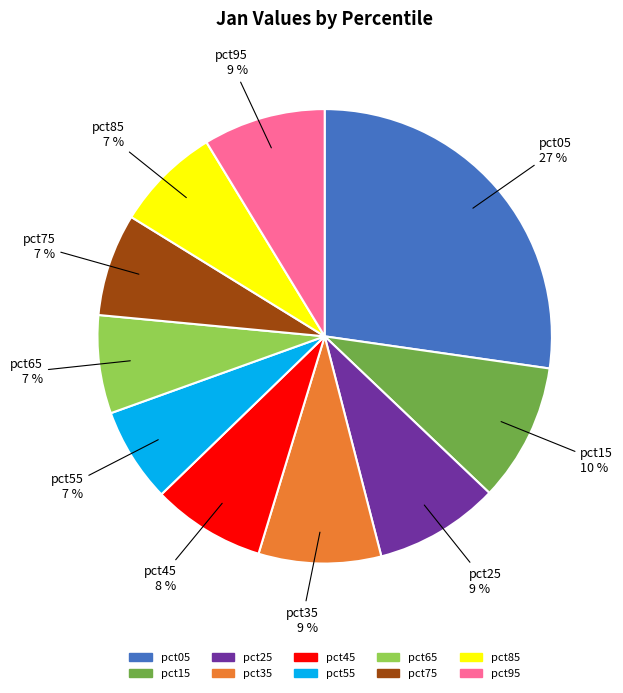

Is the sum of pct05 and pct15 greater than half?

No